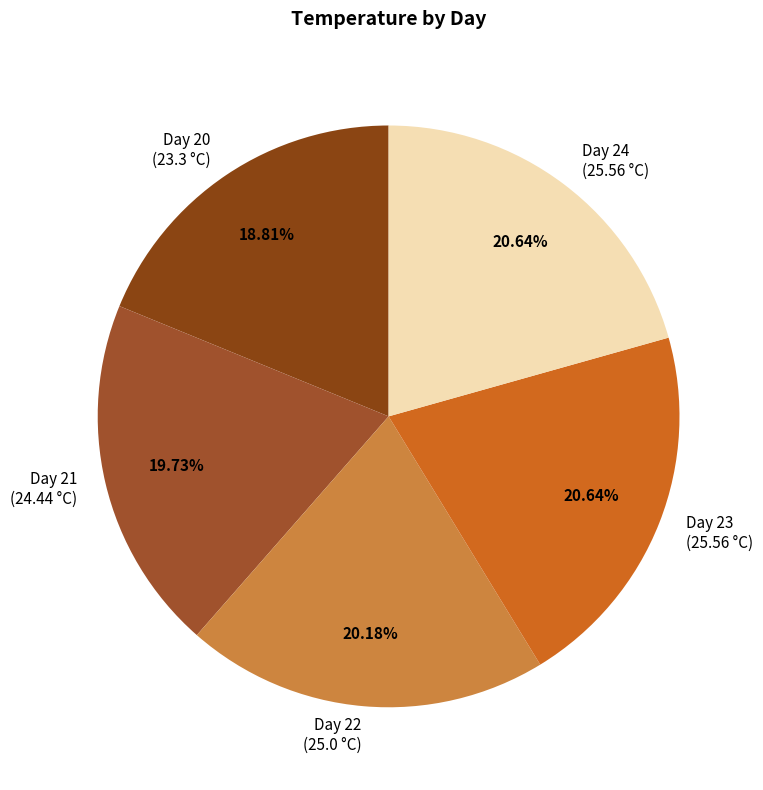

How many slices are in this pie chart?

5